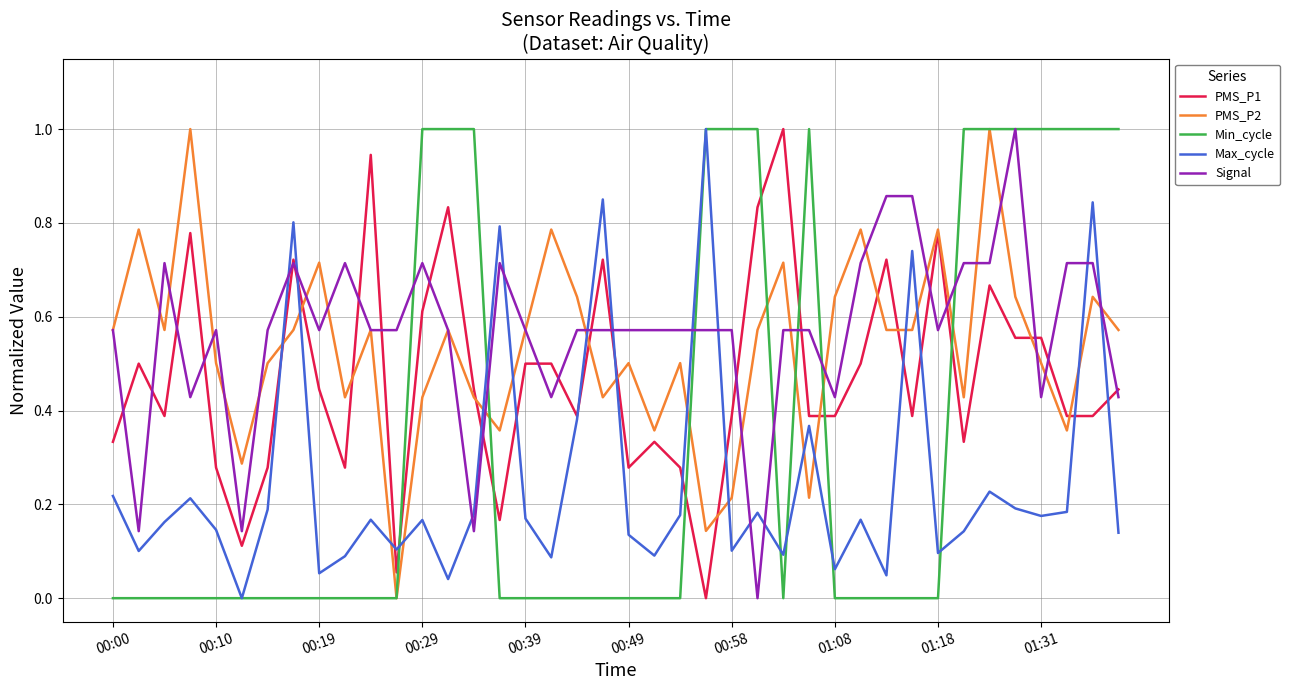

What is the greatest value displayed?

1.0